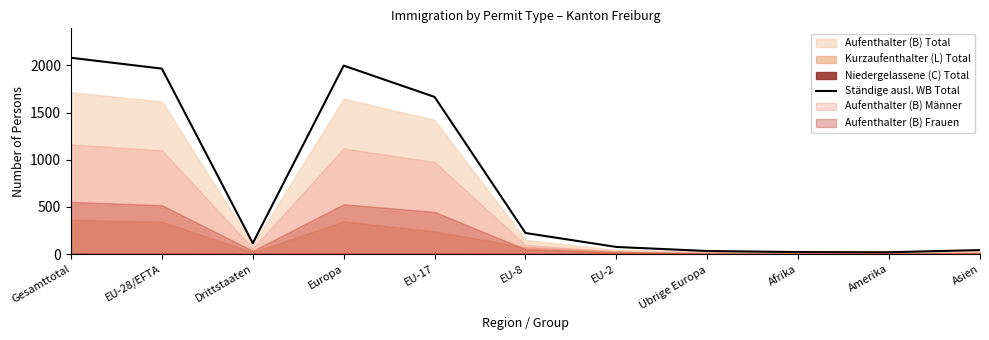

What is the ratio of the value at EU-8 to the value at Europa?

0.1